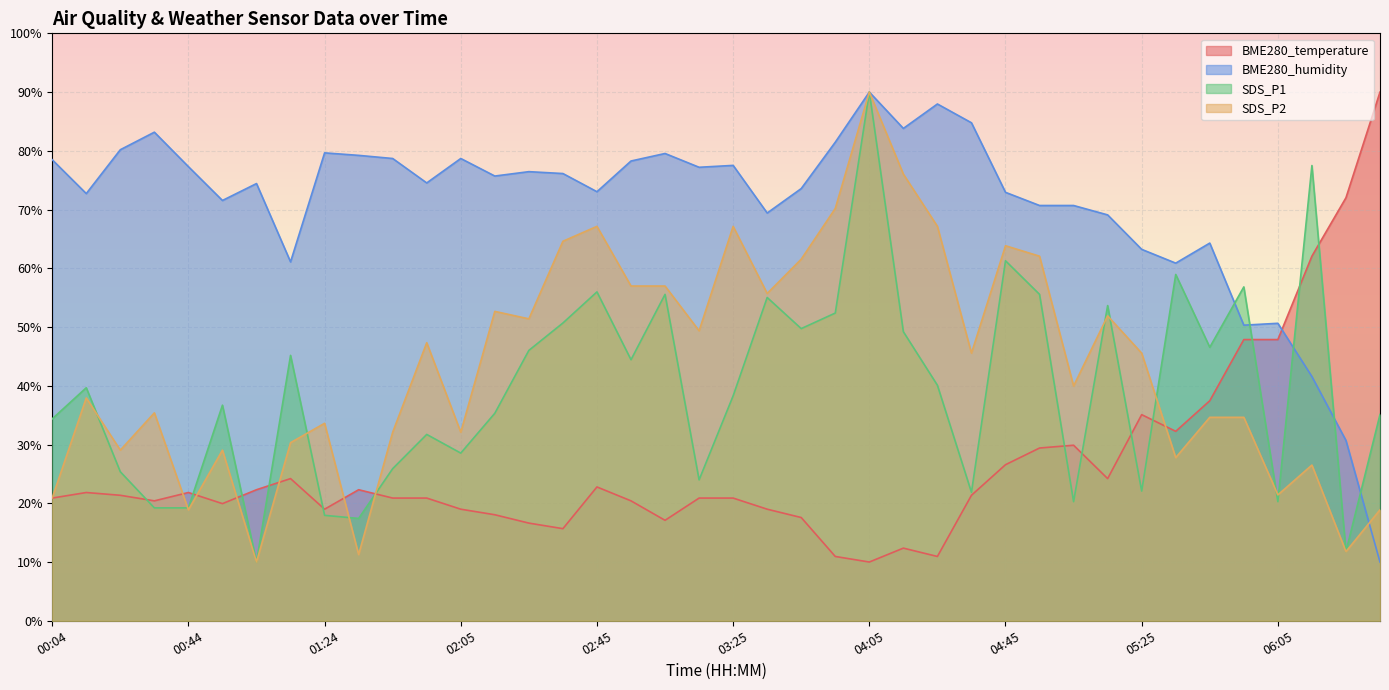

What is the difference between the maximum and minimum values in the BME280_temperature series?

80.0